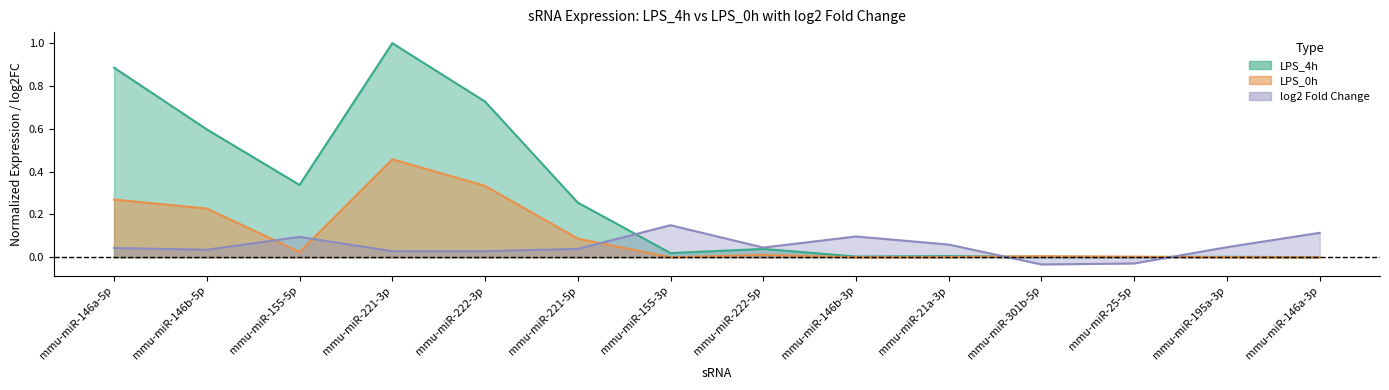

At mmu-miR-301b-5p, list the series in order from smallest to largest.

log2FC, LPS_4h, LPS_0h